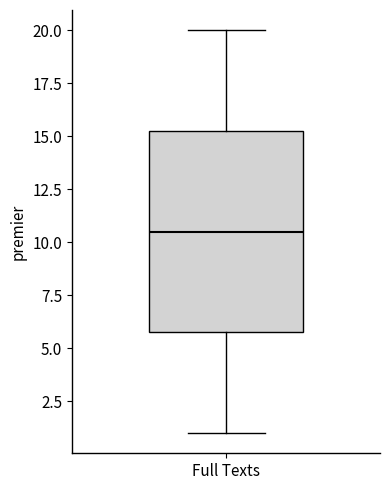

Read this box plot against the y-axis: the position of the median line, the range covered by the box, and the ends of both whiskers. The values are not printed on the chart, so give them approximately, as read against the axis.

median 10.5, box 6.0 to 15.5, whiskers 1.0 to 20.0